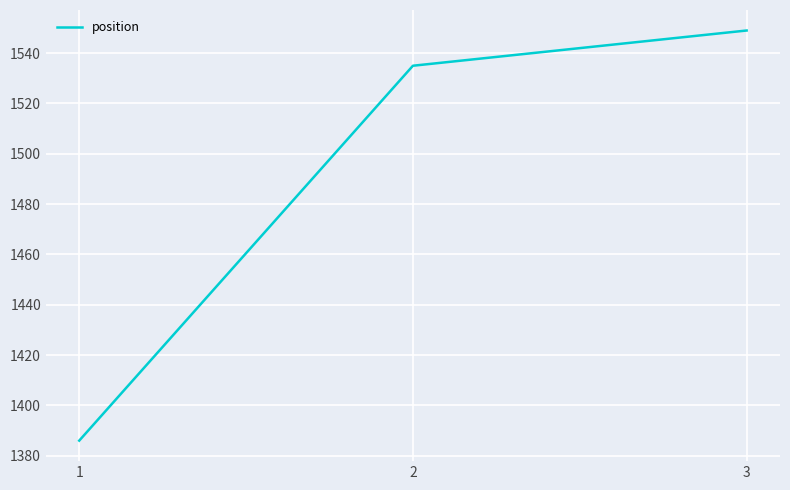

Reading left to right, list all the values displayed in this chart.

1=1386	2=1535	3=1549